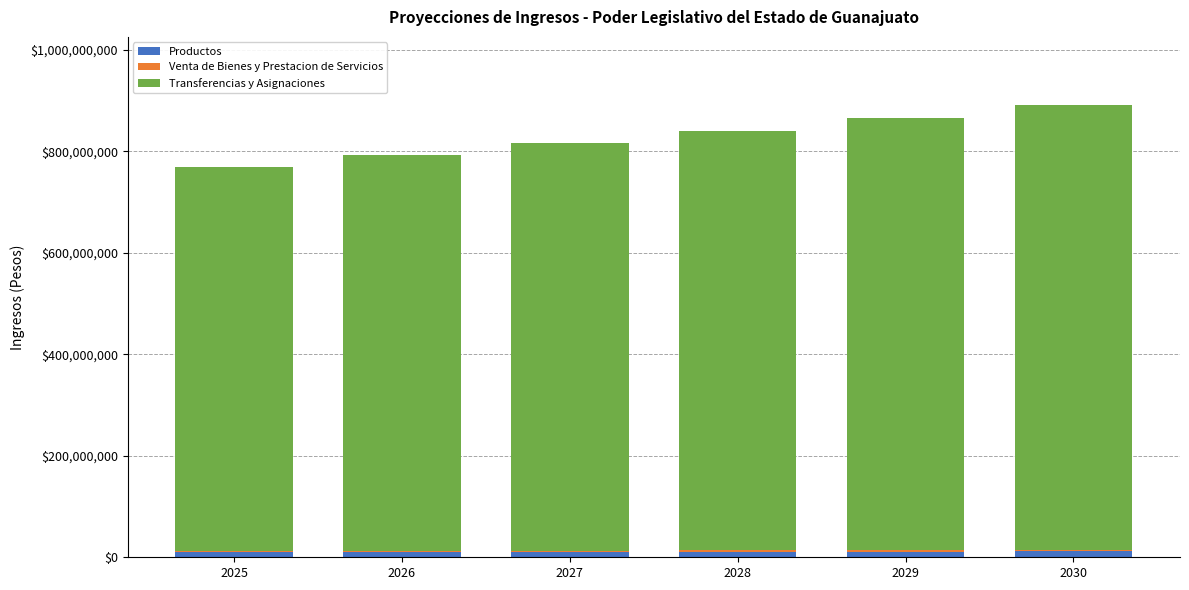

At which category is the sum across all series the highest?

2030